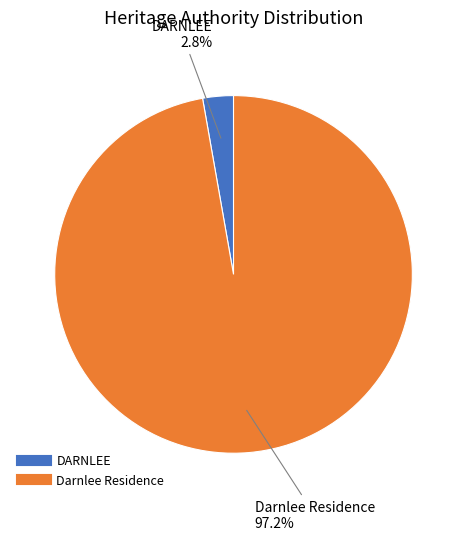

Which has a higher value, DARNLEE or Darnlee Residence?

Darnlee Residence